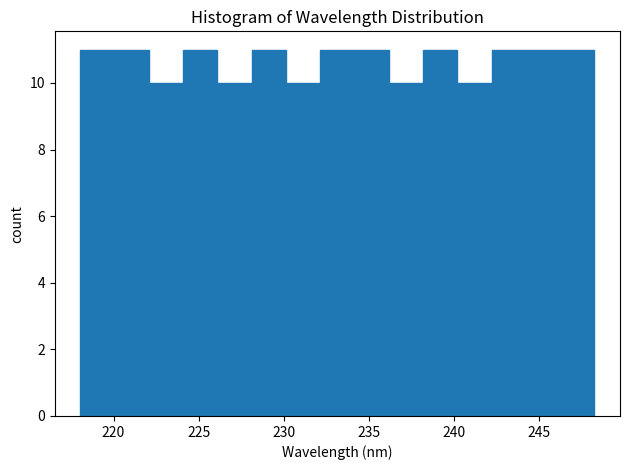

Reading left to right, transcribe this chart: for each bar, give the range it covers on the x-axis and its height. Neither the bar edges nor the heights are printed on the chart, so give them approximately, as read against the axes.

218 to 220: 11
220 to 222: 11
222 to 224: 10
224 to 226: 11
226 to 228: 10
228 to 230: 11
230 to 232: 10
232 to 234: 11
234 to 236: 11
236 to 238: 10
238 to 240: 11
240 to 242: 10
242 to 244: 11
244 to 246: 11
246 to 248: 11